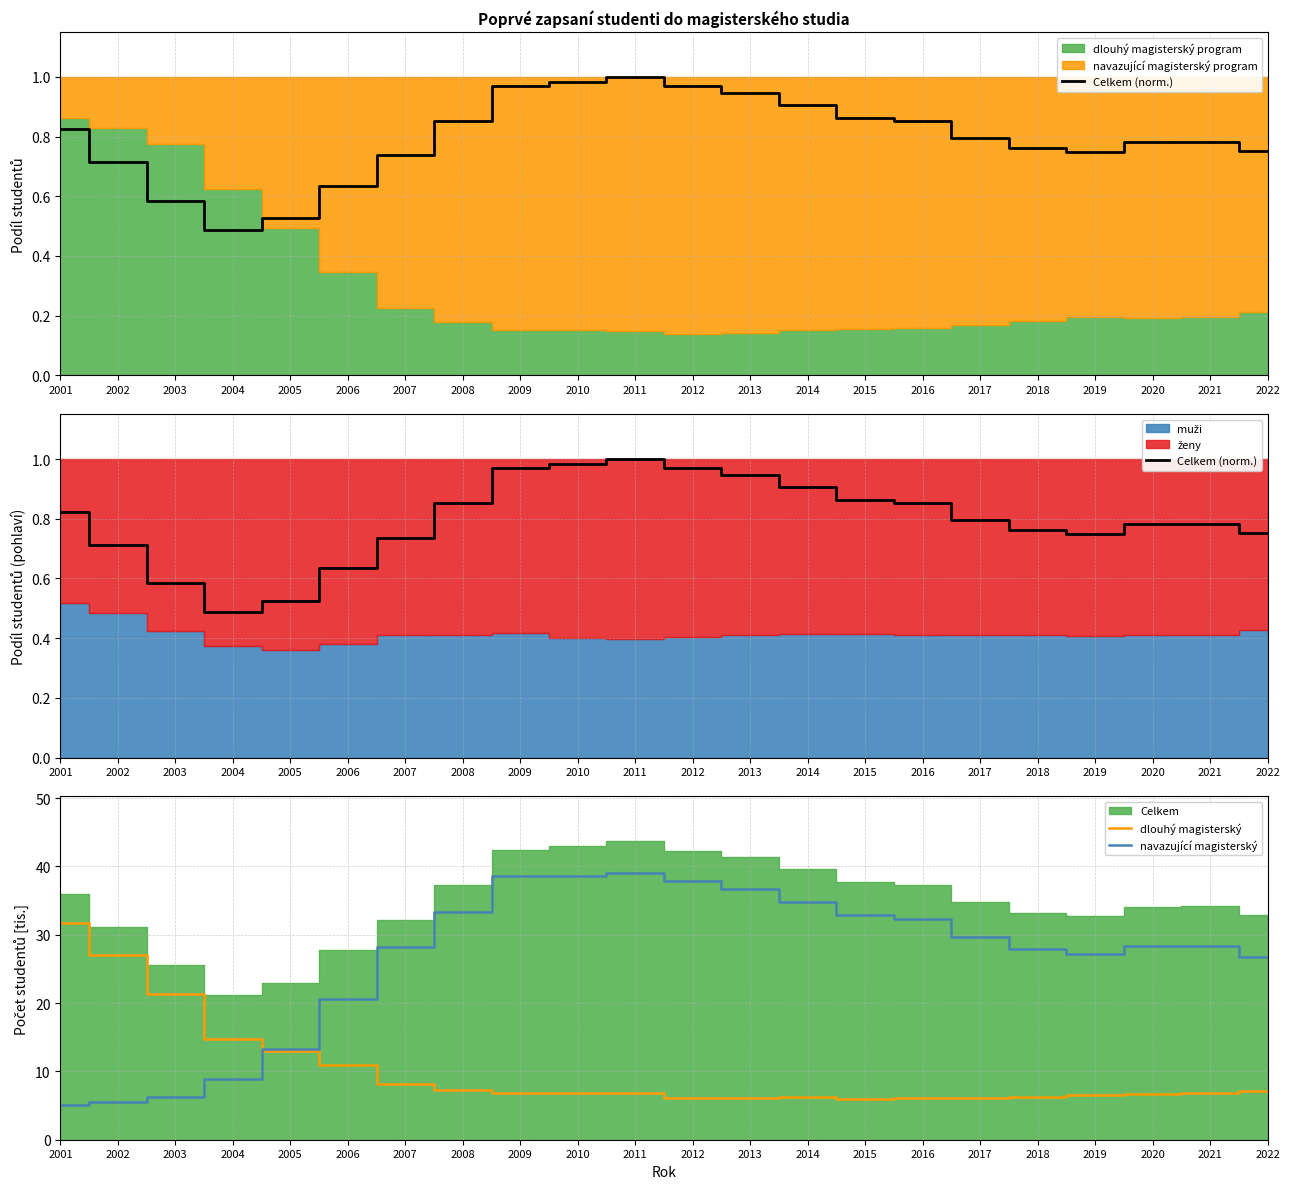

What is the sum of all Celkem (norm.) values?

17.5